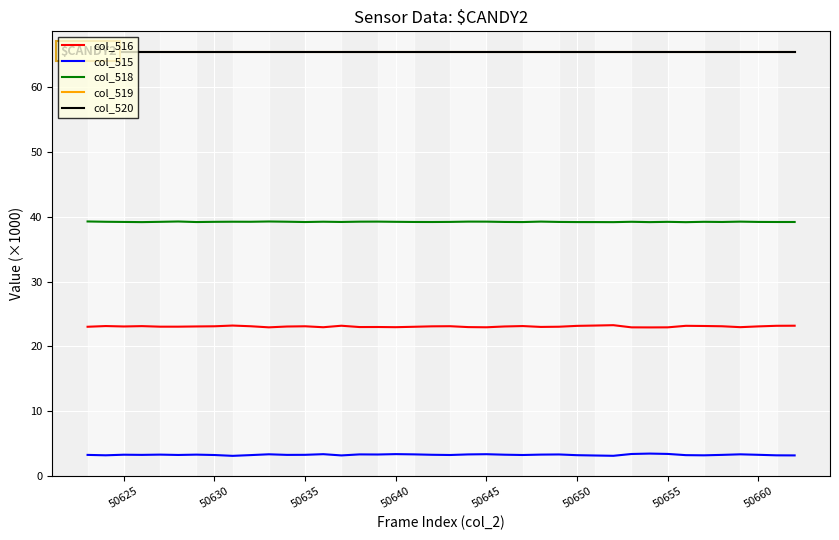

What is the maximum value shown in the chart?

65.5